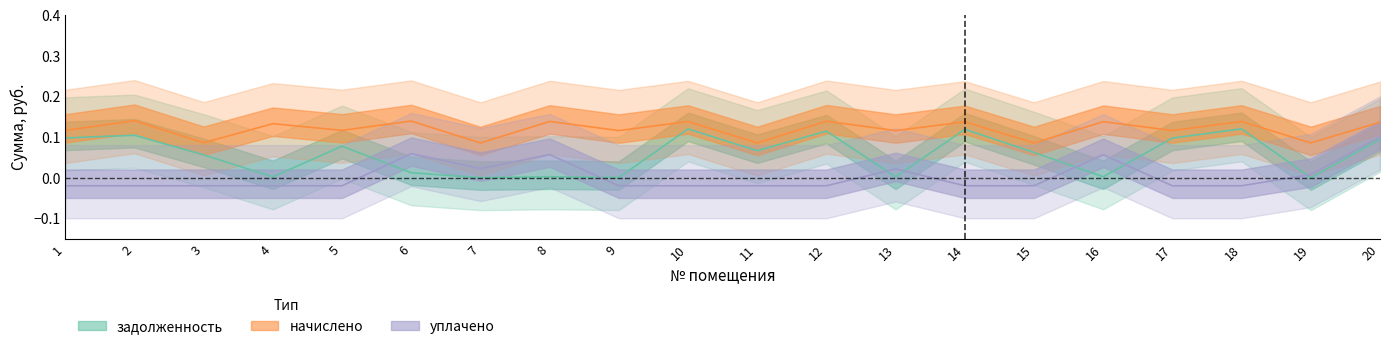

What is the average value of the начислено series?

0.1